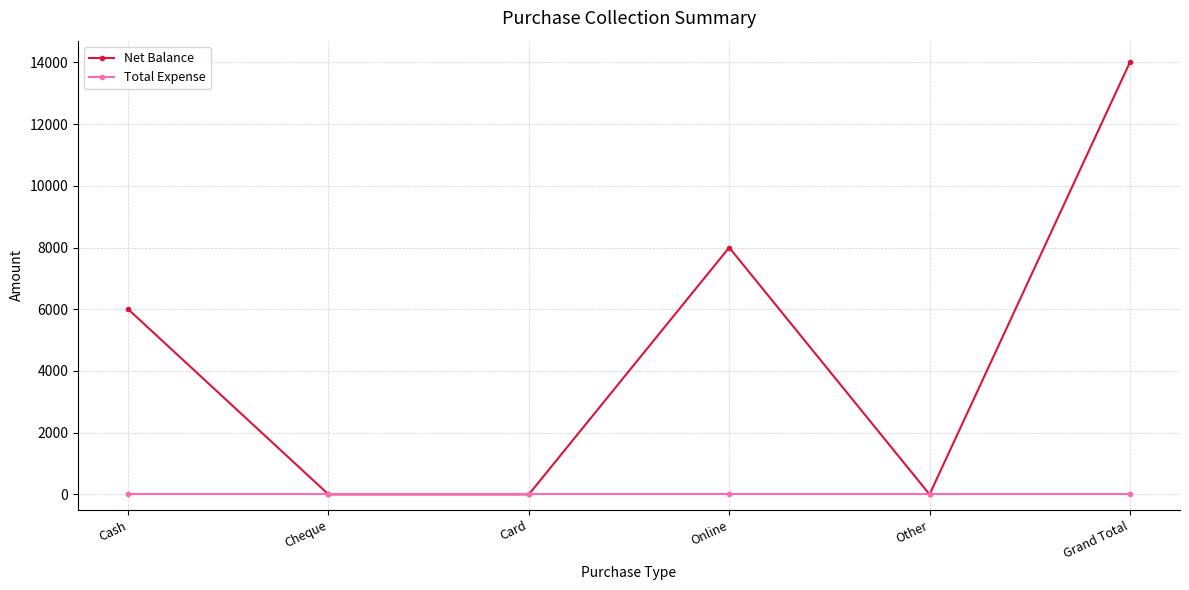

How many interior local peaks does the Net Balance series have?

1